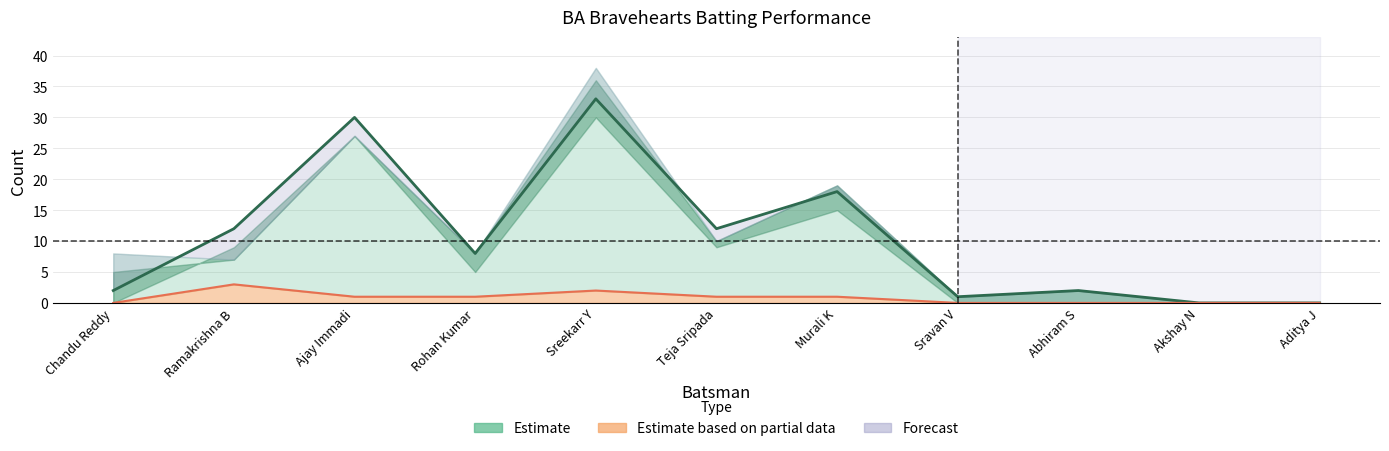

Is it true that Runs equals 12 at Teja Sripada?

True